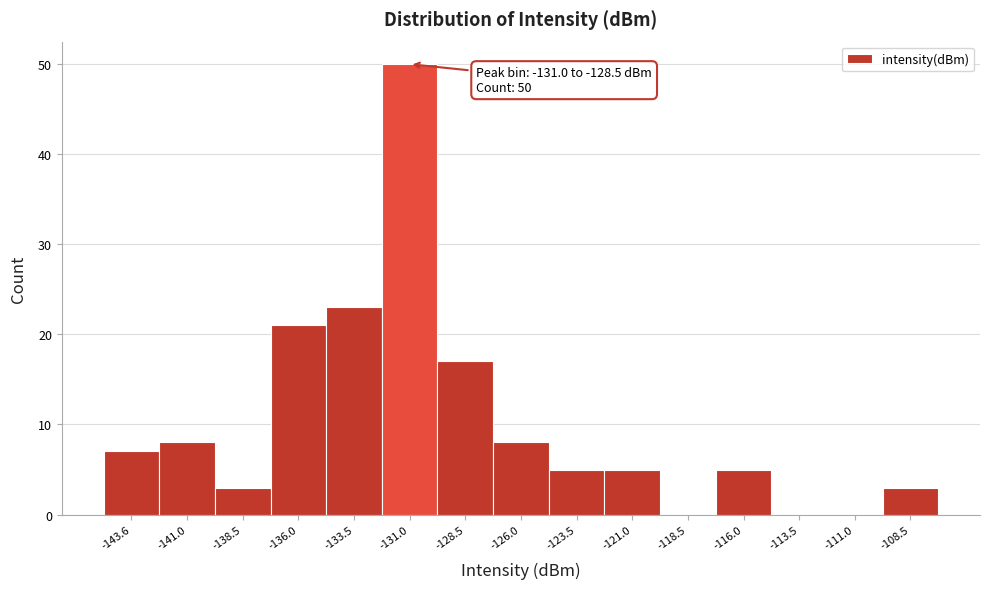

Reading left to right, what are all the values shown in this chart?

-143.6=7	-141.0=8	-138.5=3	-136.0=21	-133.5=23	-131.0=50	-128.5=17	-126.0=8	-123.5=5	-121.0=5	-118.5=0	-116.0=5	-113.5=0	-111.0=0	-108.5=3